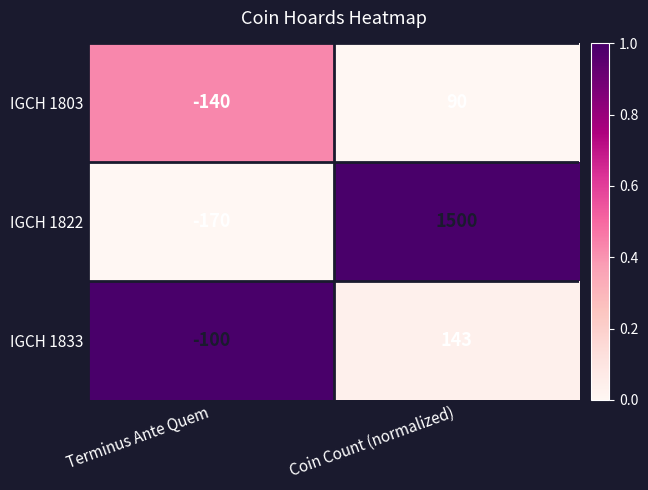

What is the sum of the IGCH 1833 values at Terminus Ante Quem and Coin Count (normalized)?

43